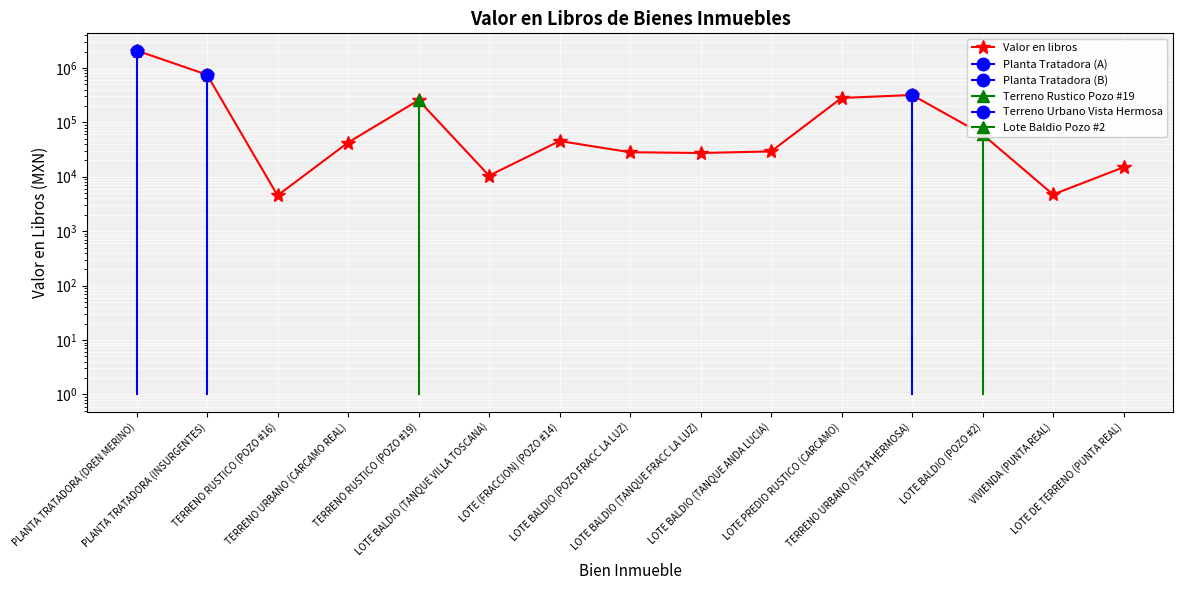

Which category has the lowest value across all series?

TERRENO RUSTICO (POZO #16)